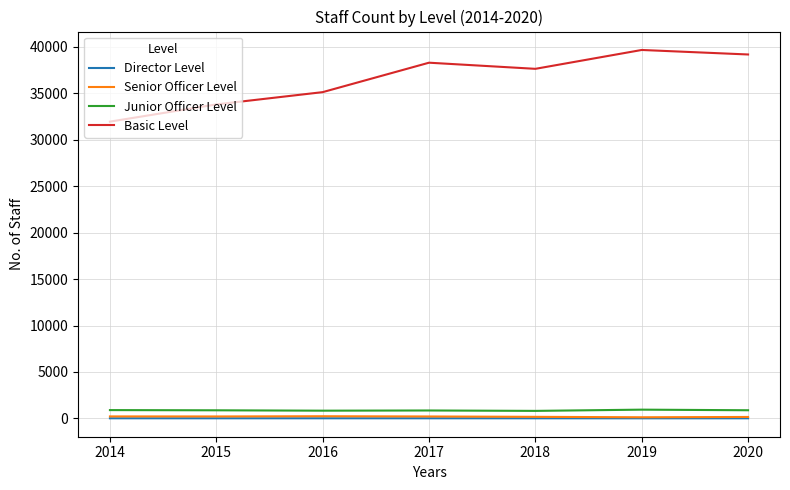

Which series has the largest total across all categories?

Basic Level